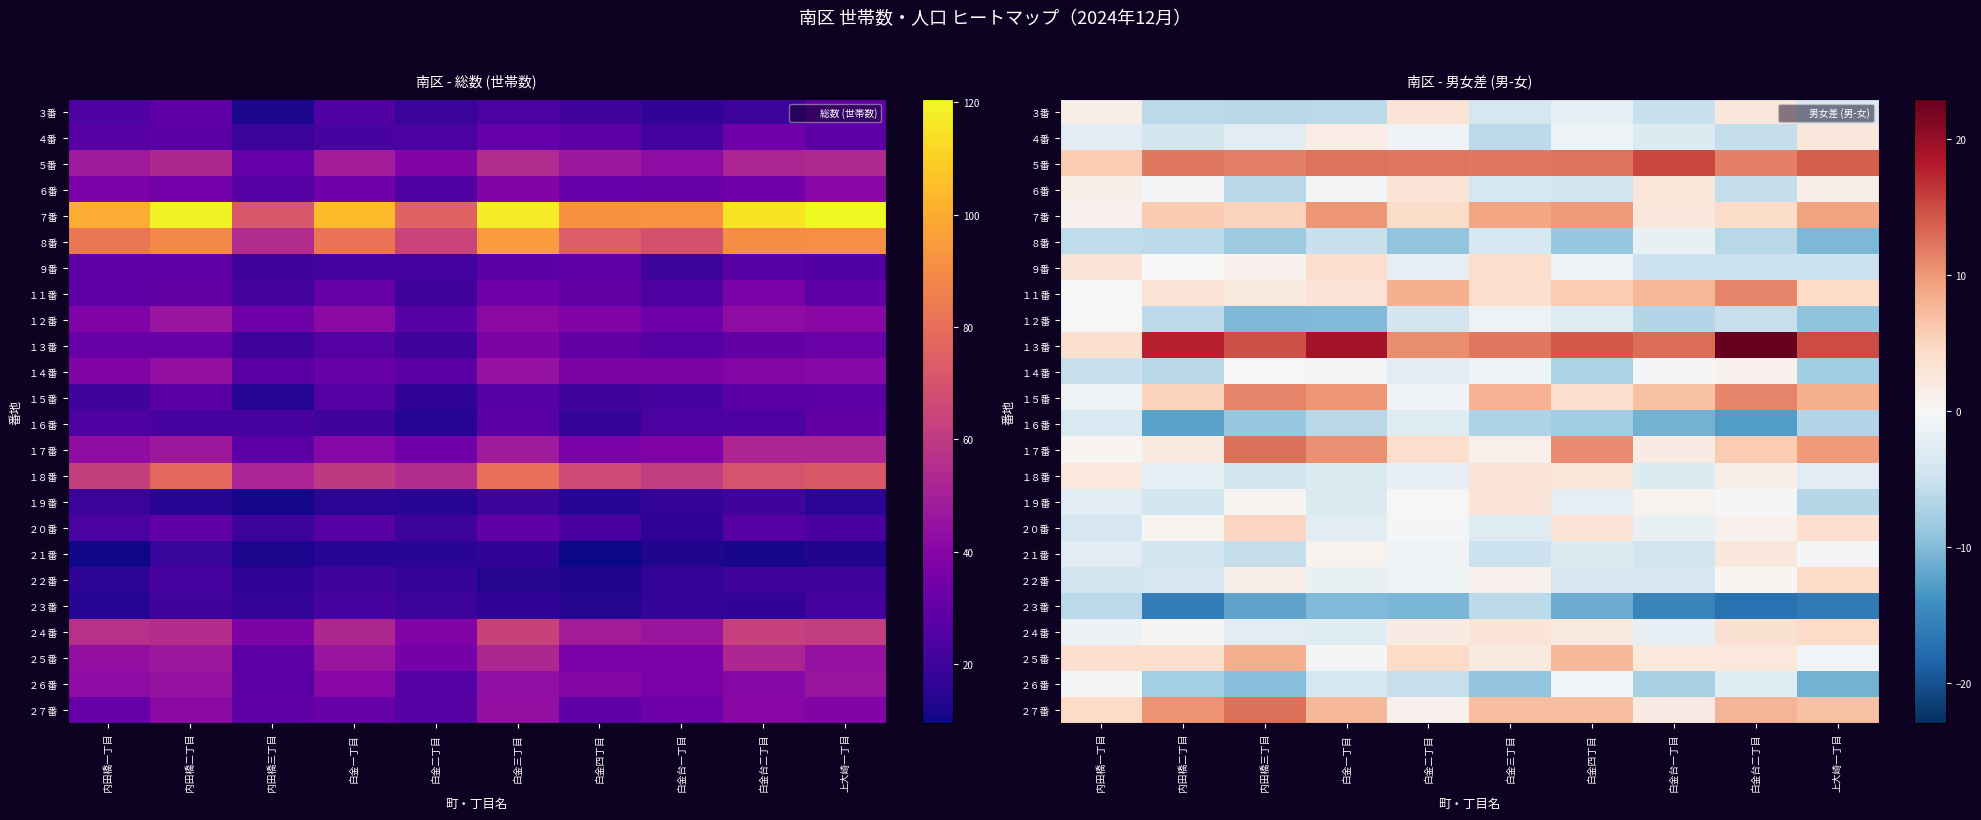

What is the spread (max minus min) of values at 内田橋二丁目?

33.9